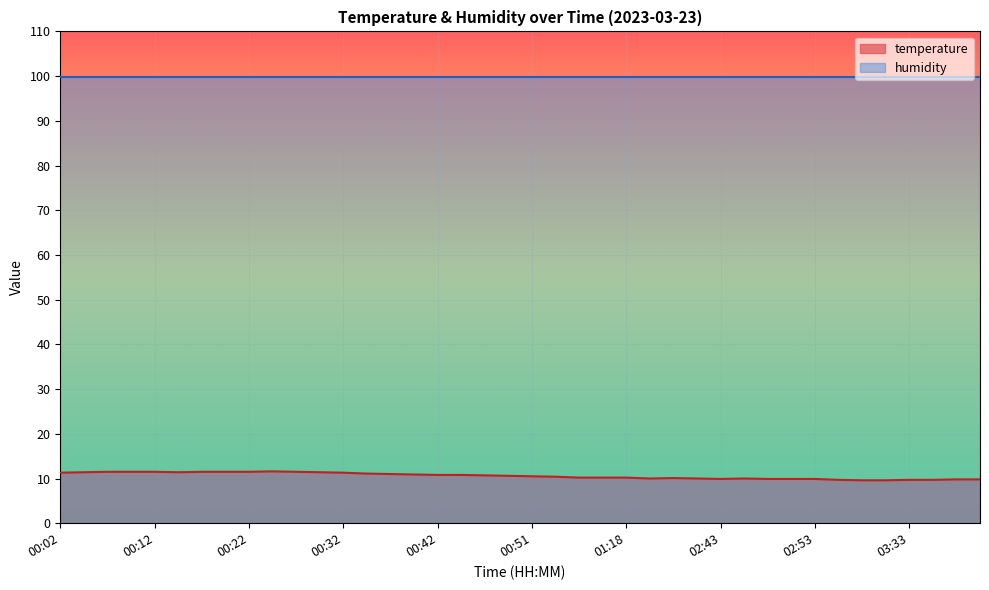

What position from the left is 00:29?

12